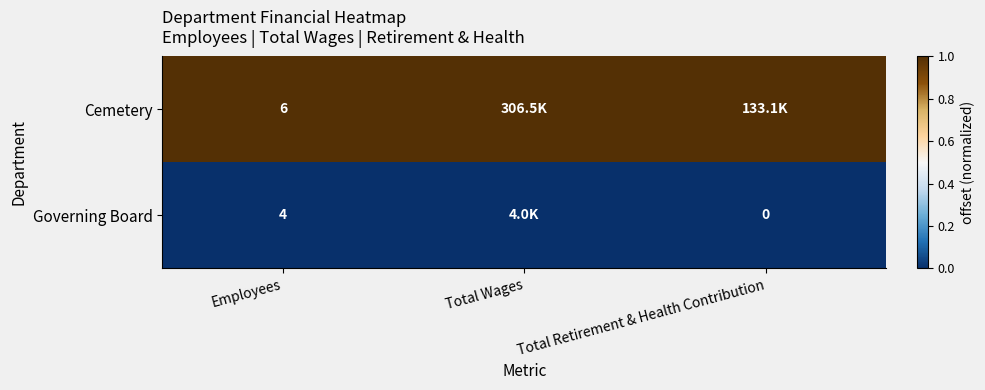

What is the spread (max minus min) of values at Total Wages?

1